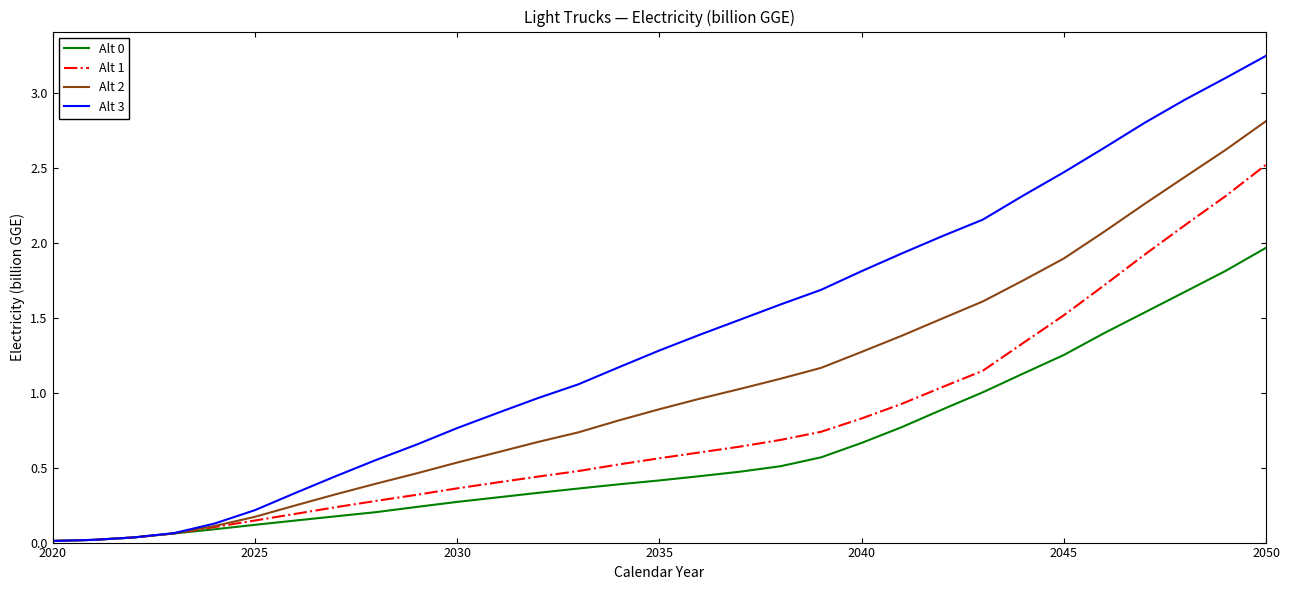

Which series has the largest total across all categories?

Alt 3